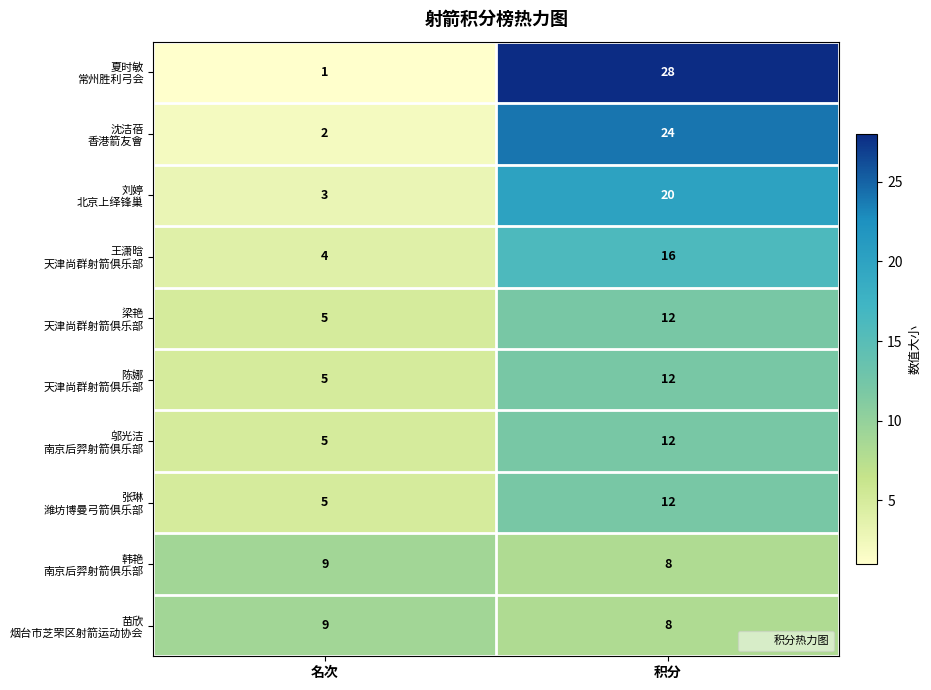

What is the difference between the highest and lowest values at 名次?

8